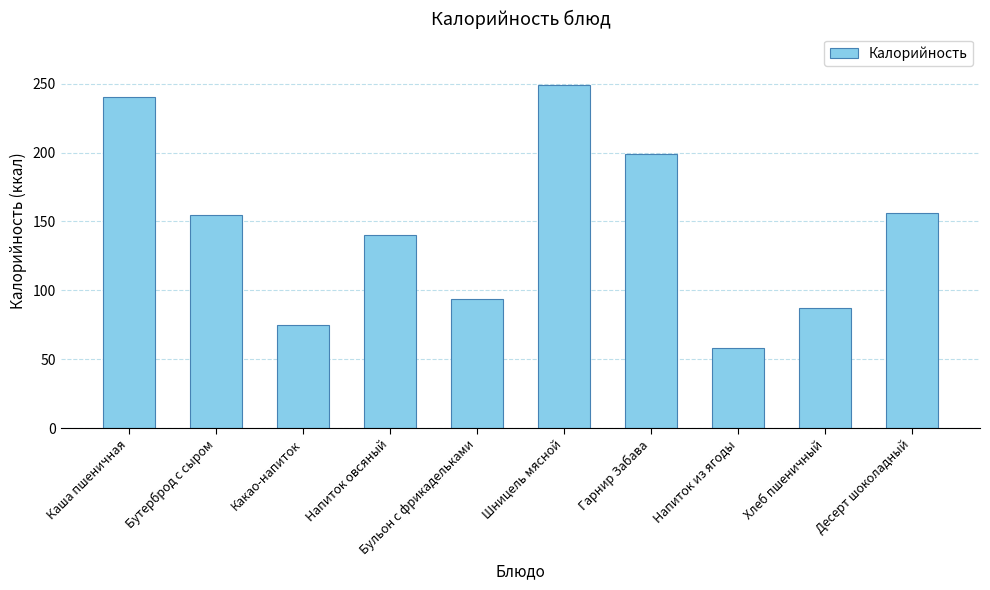

The value at Бутерброд с сыром is 107.1. True or false?

False